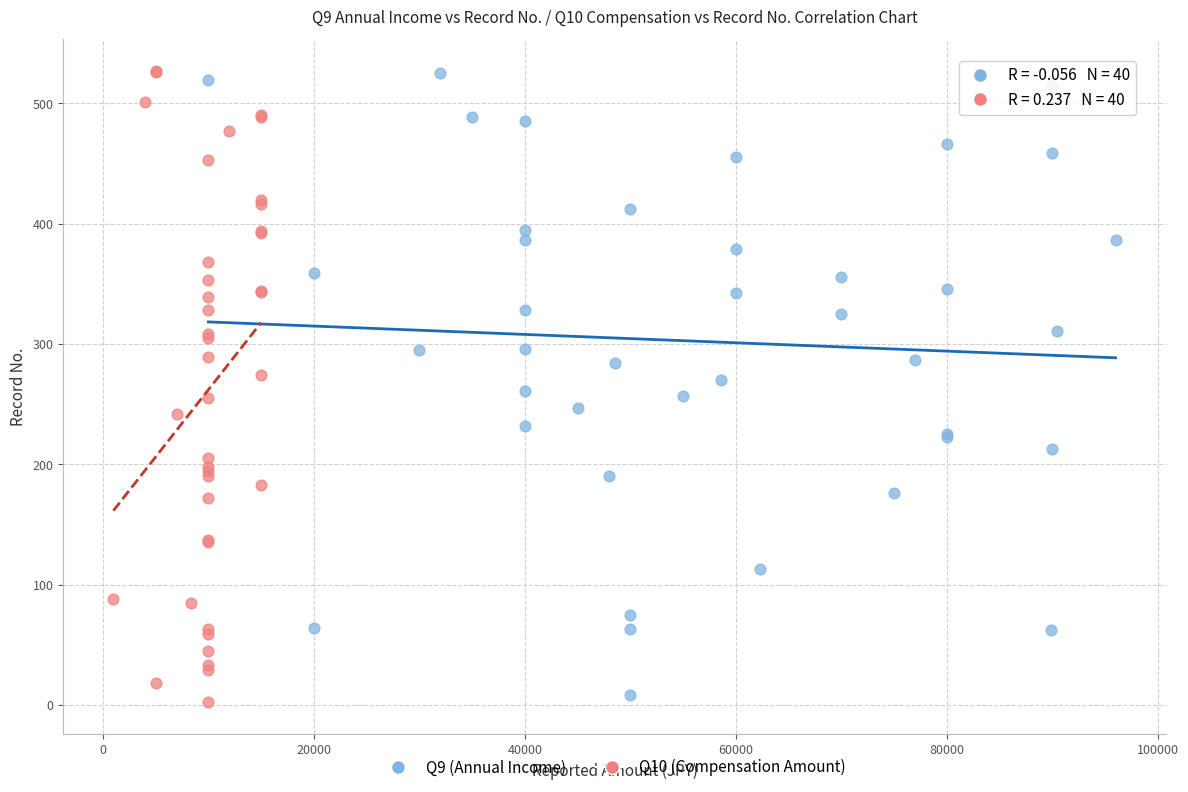

What are all the series names shown in the legend?

Q9 (Annual Income), Q10 (Compensation Amount)